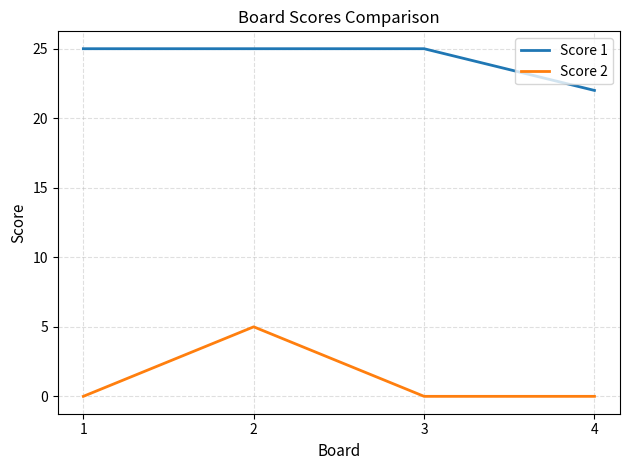

What is the sum of all Score 1 values?

97